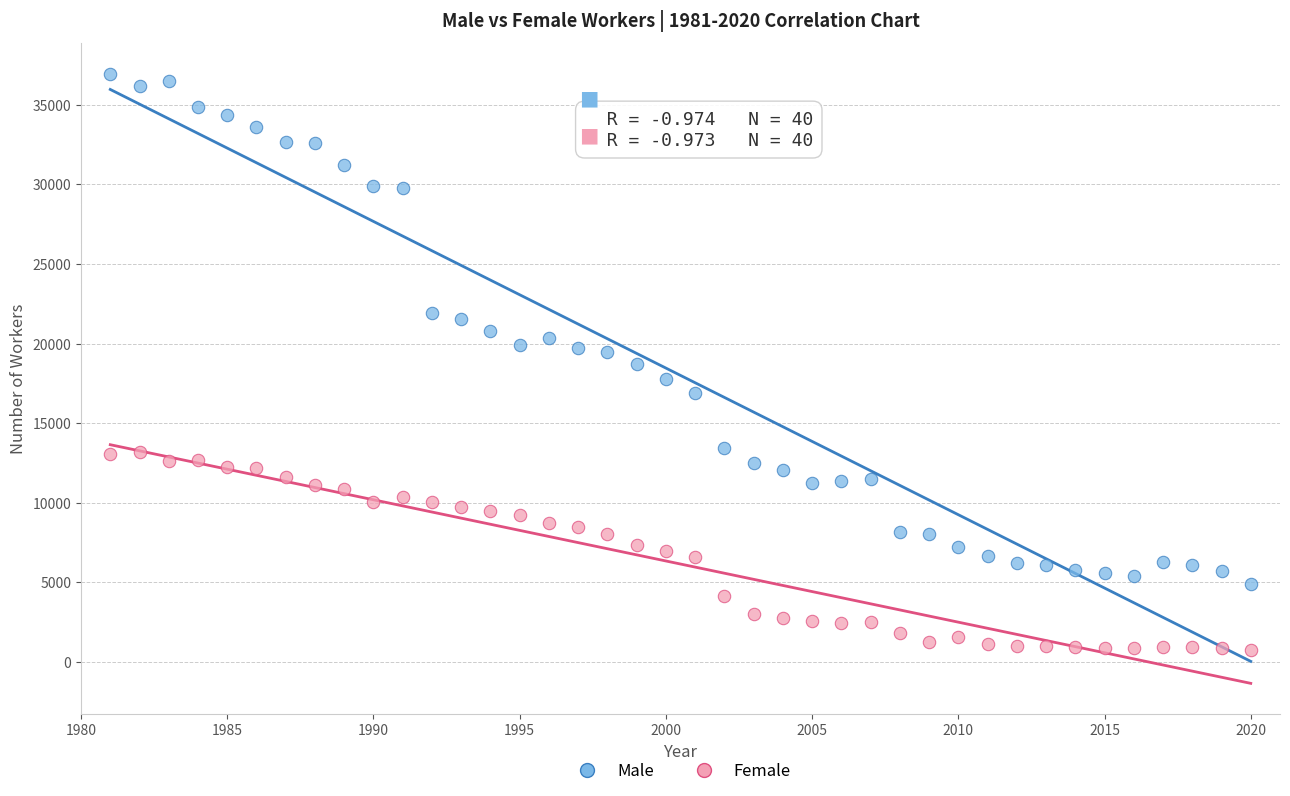

Which series contains the highest Y value?

Male